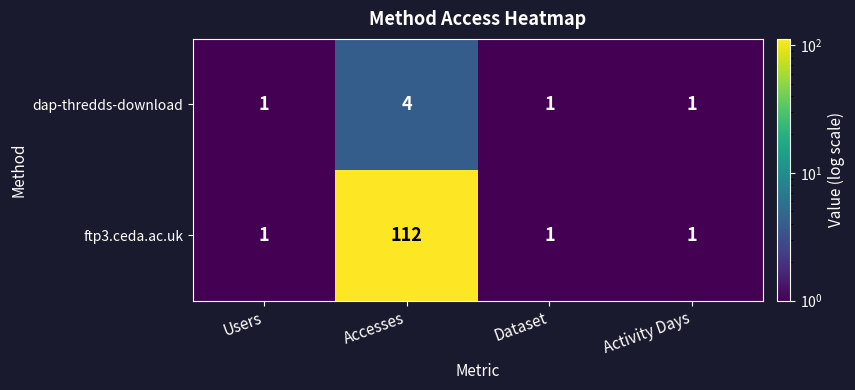

Which series has the widest spread of values?

ftp3.ceda.ac.uk